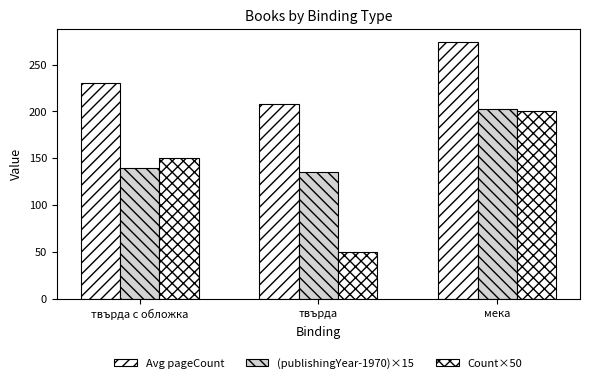

Reading right to left, what are all the values shown in this chart?

Avg pageCount: мека=274.0	твърда=208.0	твърда с обложка=230.7
(publishingYear-1970)×15: мека=202.5	твърда=135.0	твърда с обложка=139.9
Count×50: мека=200.0	твърда=50.0	твърда с обложка=150.0